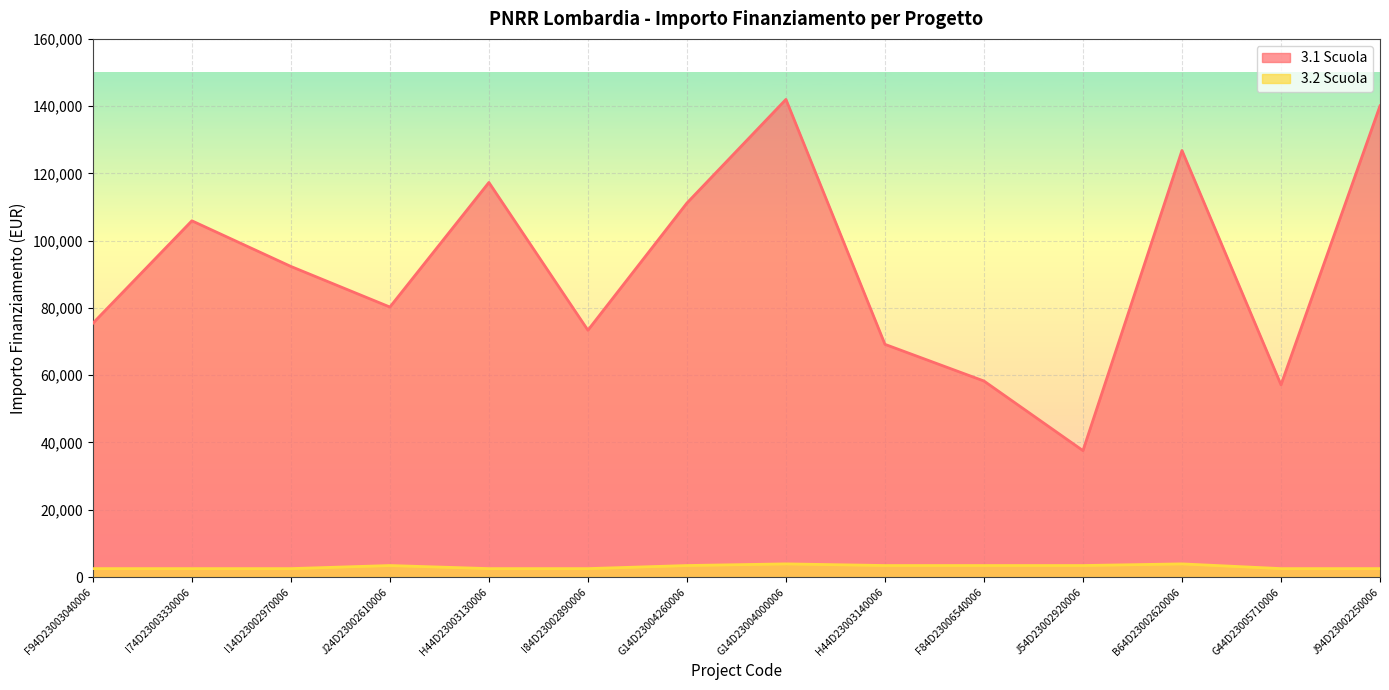

Which category has the lowest value in the 3.2 Scuola series?

F94D23003040006